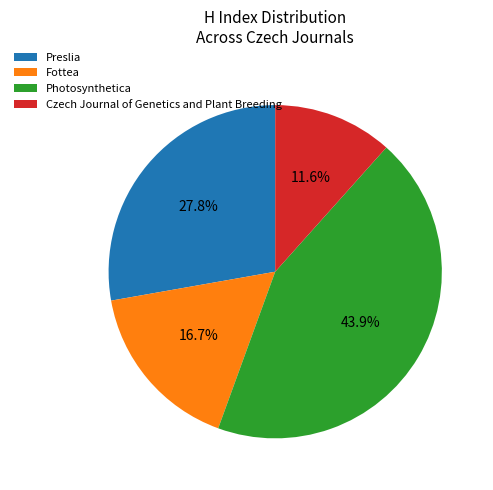

How many segments does this pie chart have?

4